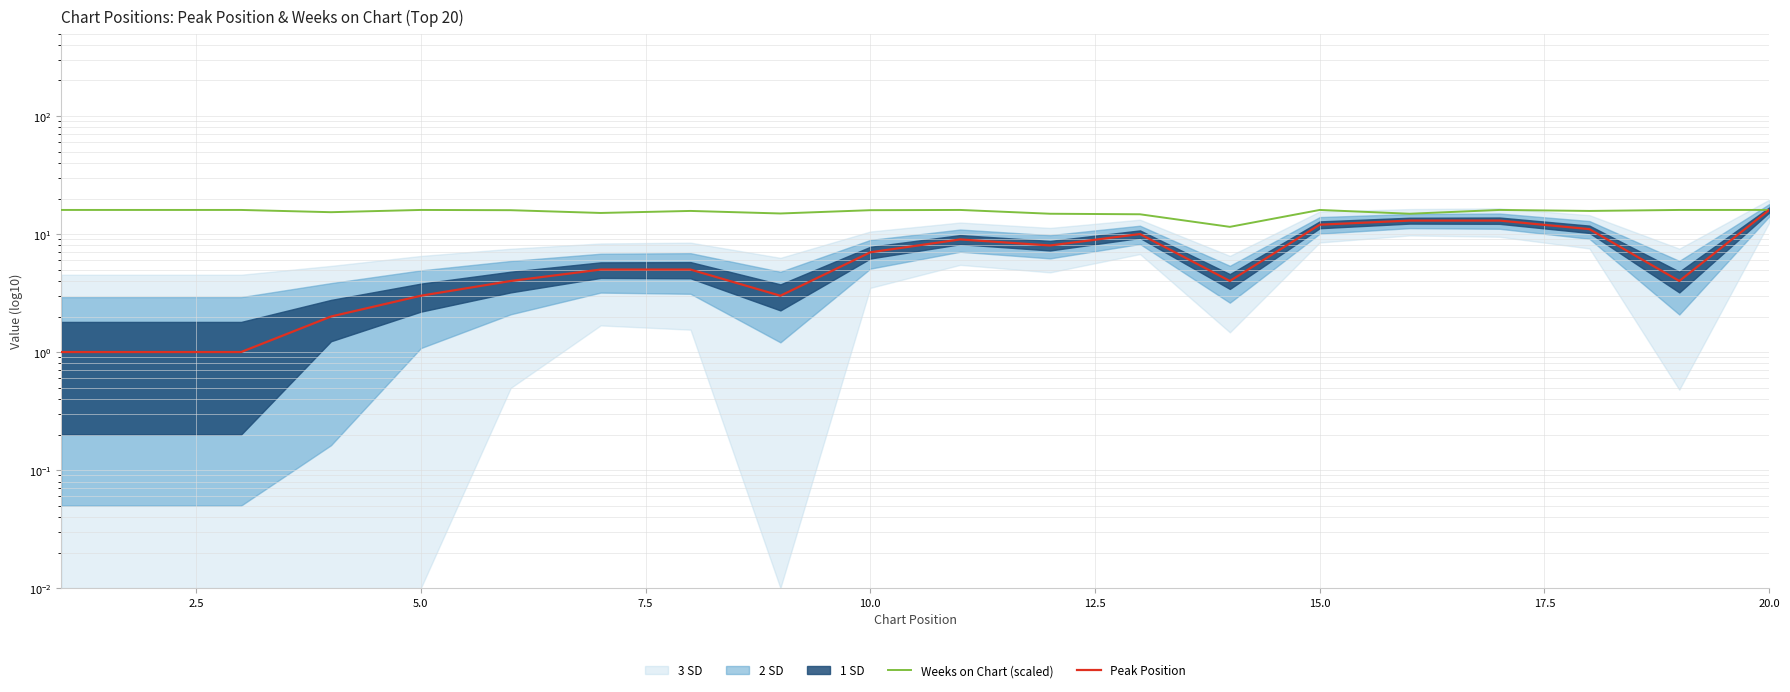

List the series in order of their peak value, highest first.

Weeks on Chart (scaled), Peak Position